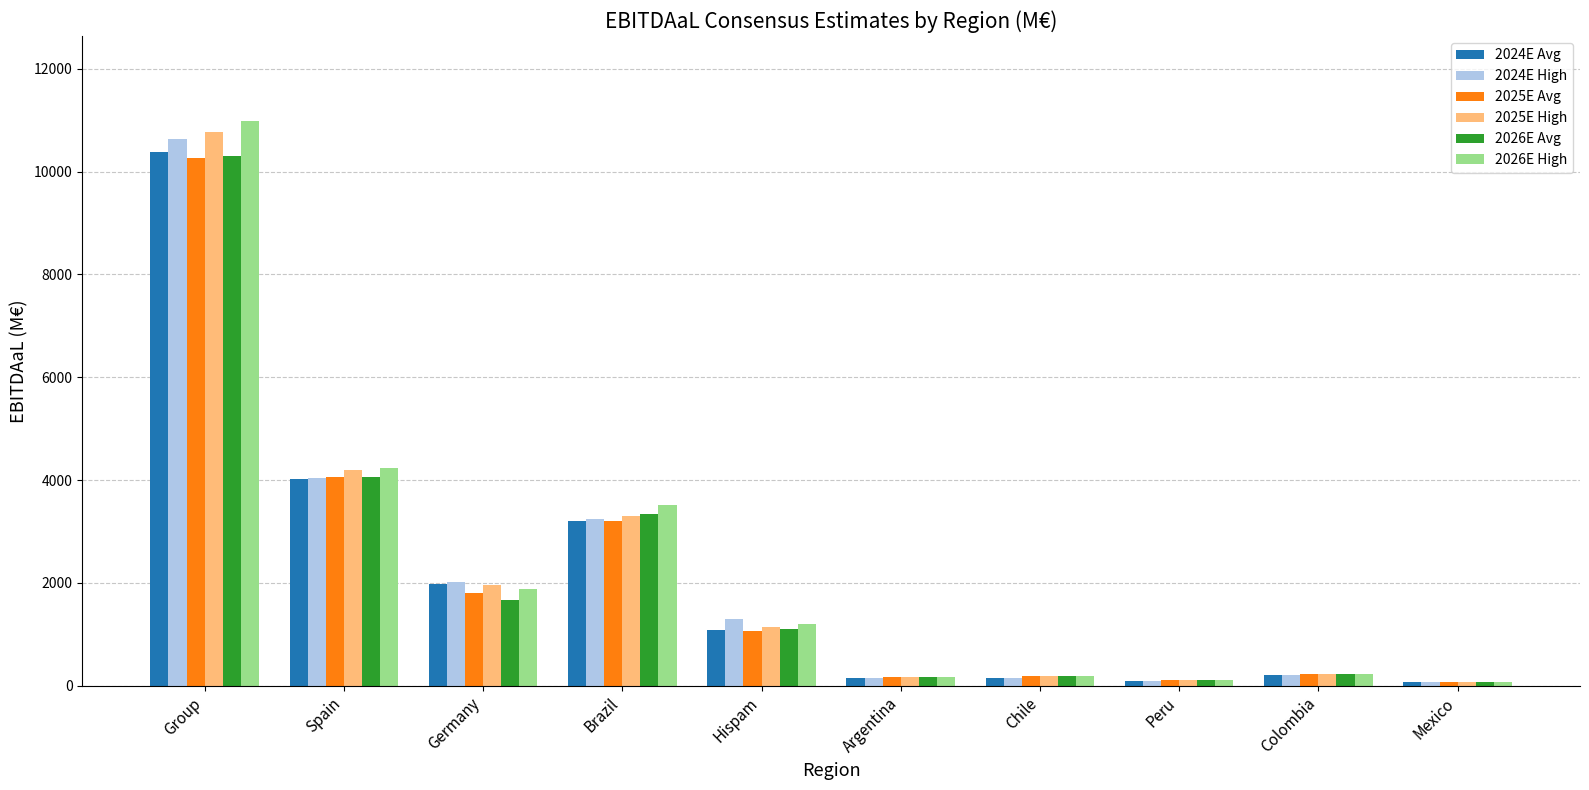

What position from the left is Brazil?

4